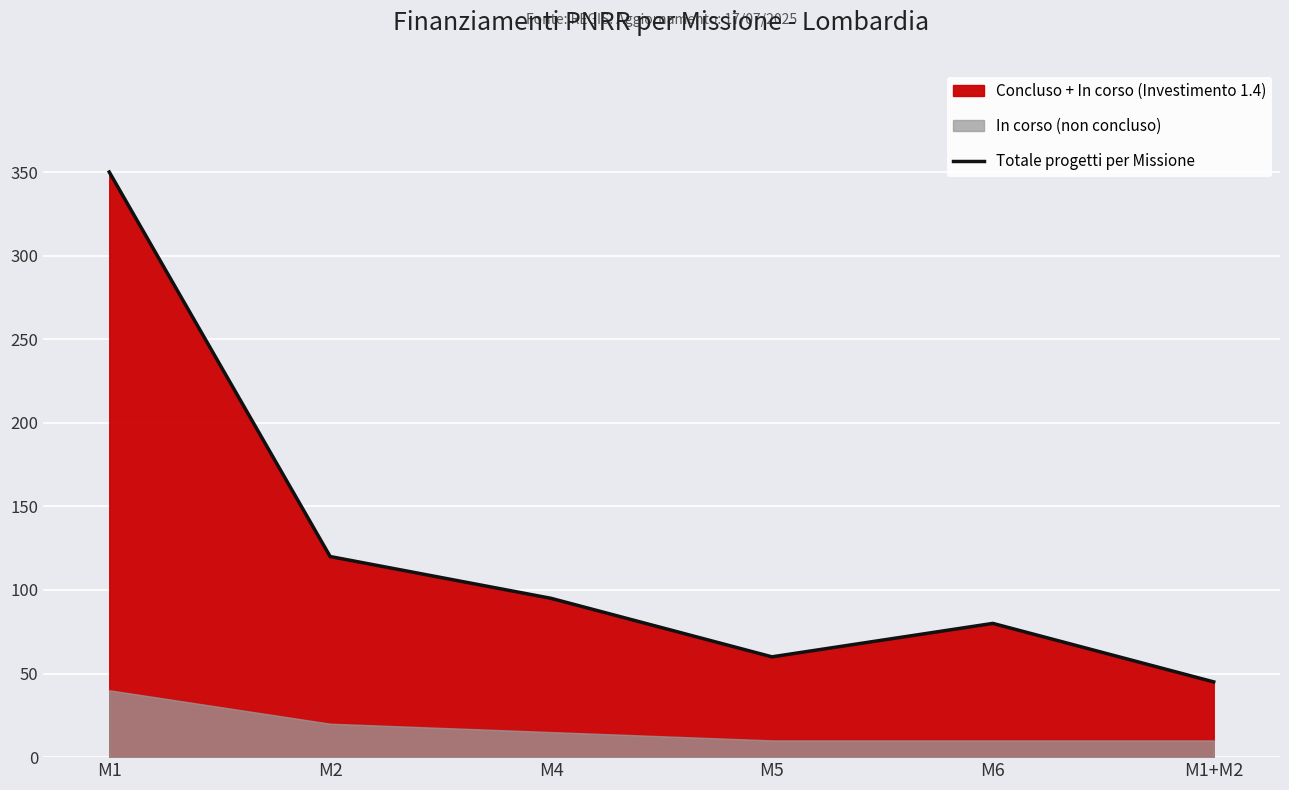

Reading left to right, transcribe all the data shown in this chart.

350	120	95	60	80	45